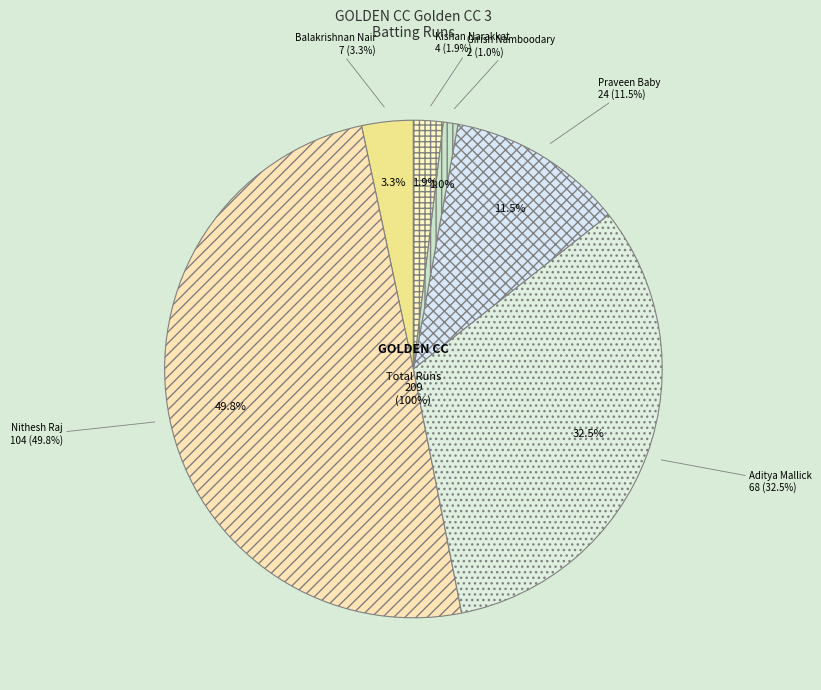

True or false: Sunilkumar Balakrishnan Nair accounts for 3% of the total.

True